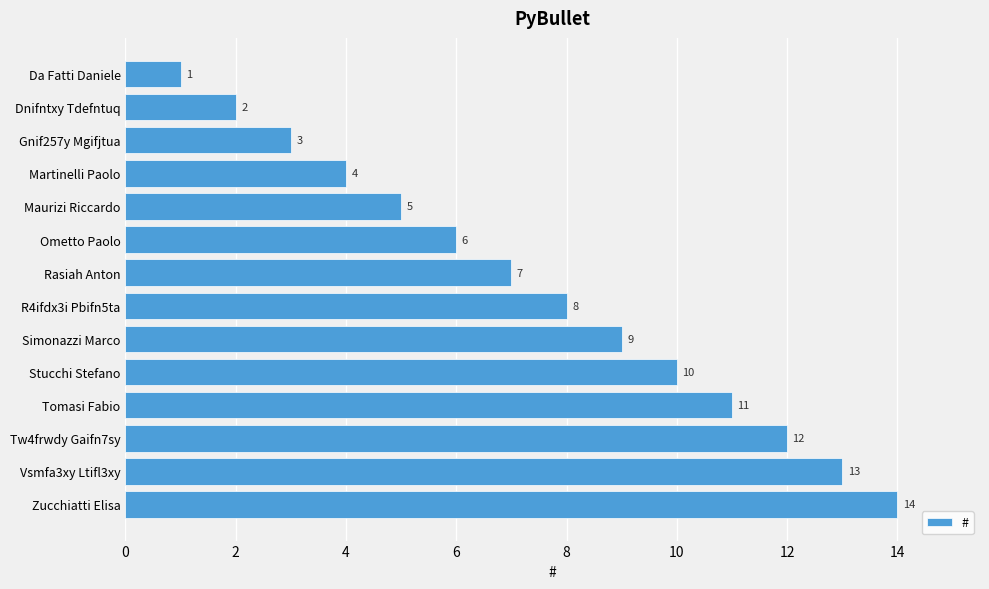

What is the difference between the second highest and second lowest values?

11